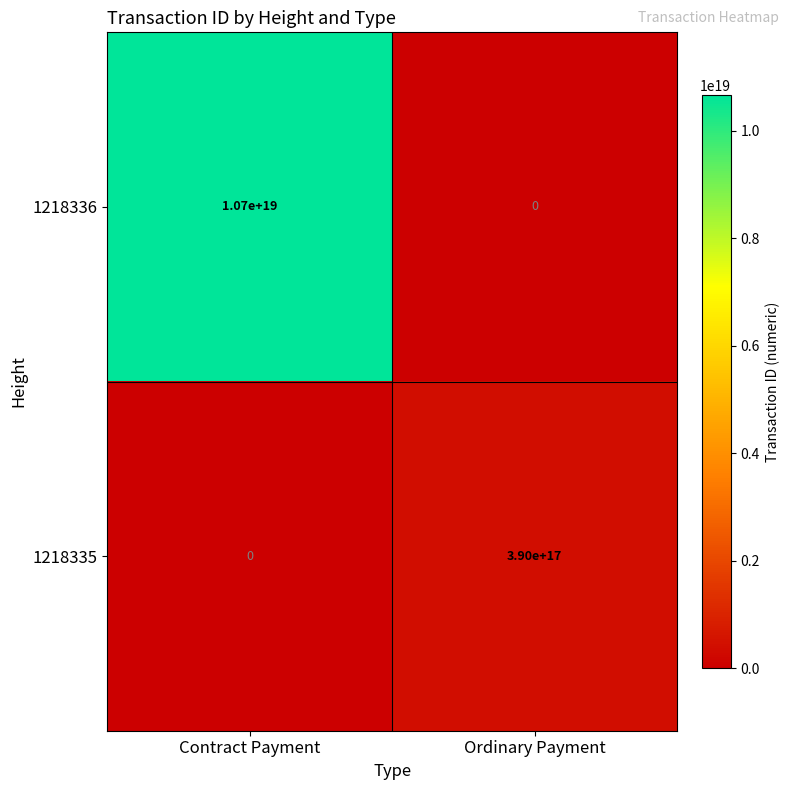

Rank the series by their average value, from highest to lowest.

1218336, 1218335